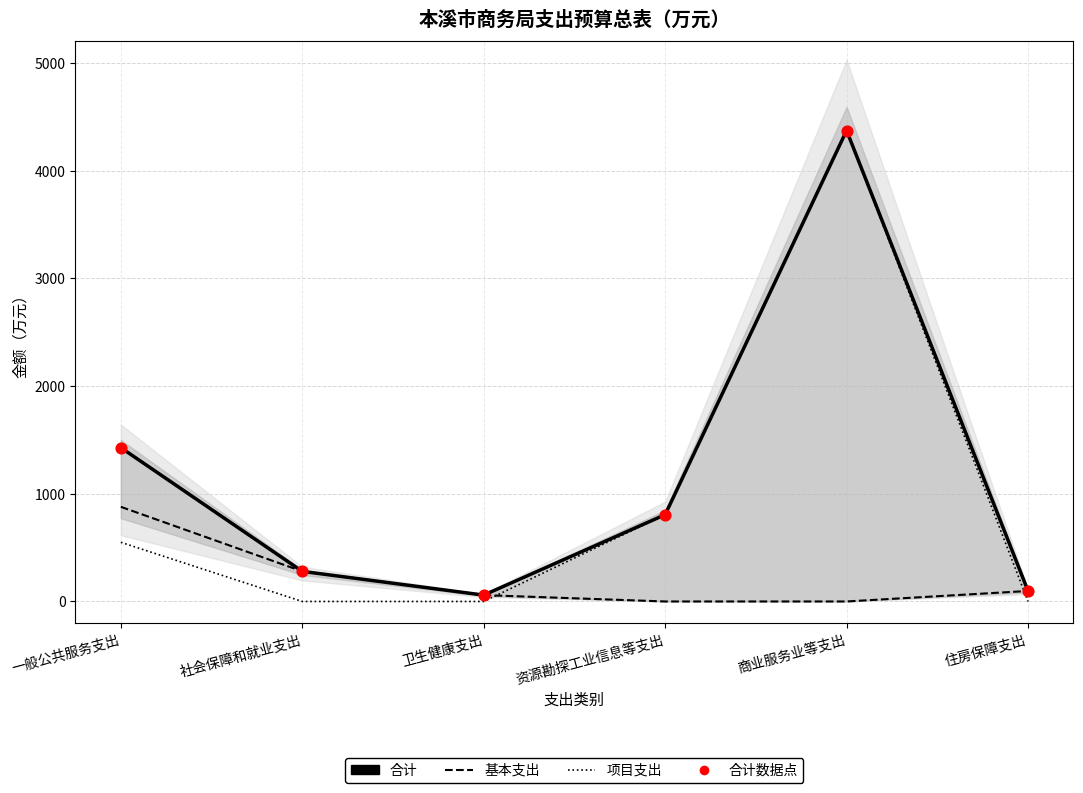

What are all the series names shown in the legend?

合计, 基本支出, 项目支出, 合计数据点